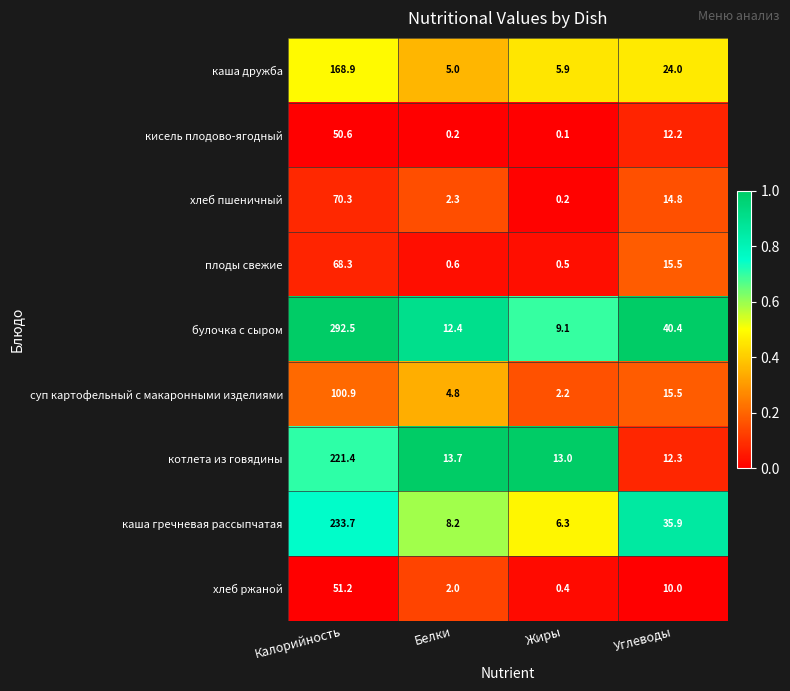

The value of каша дружба at Калорийность is 168.9. True or false?

True